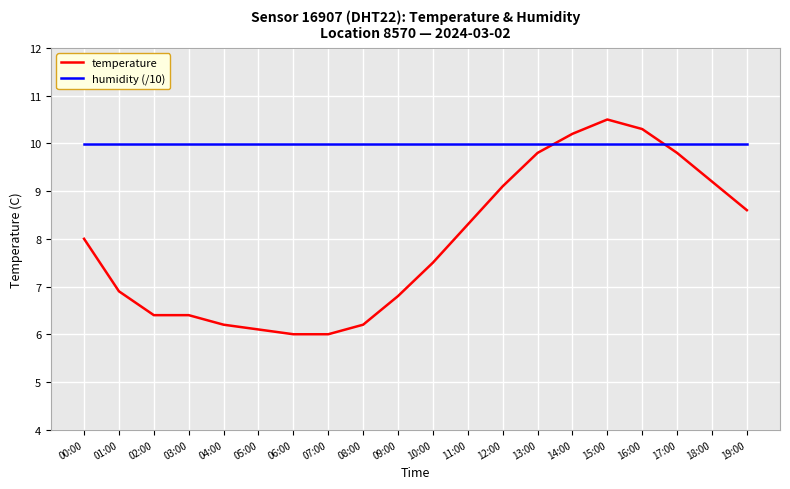

What is the approximate value of humidity (/10) at 08:00?

10.0